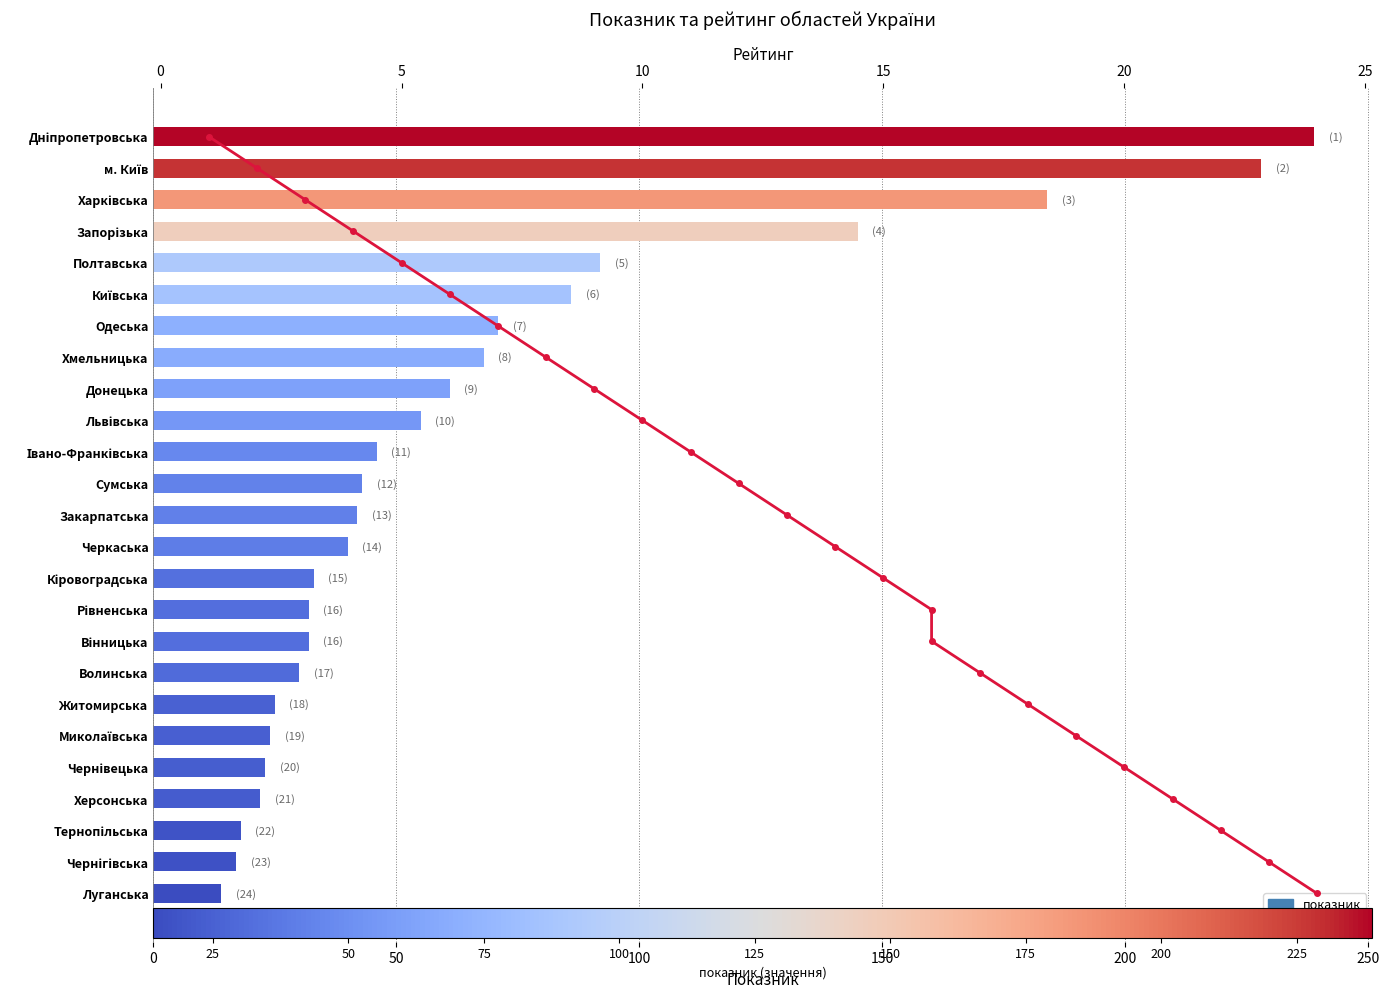

Reading left to right, extract all data points from this chart.

показник: 14	17	18	22	23	24	25	30	32	32	33	40	42	43	46	55	61	68	71	86	92	145	184	228	239
рейтинг: 0	1	2	3	4	5	6	7	8	9	10	11	12	13	14	15	16	17	18	19	20	21	22	23	24